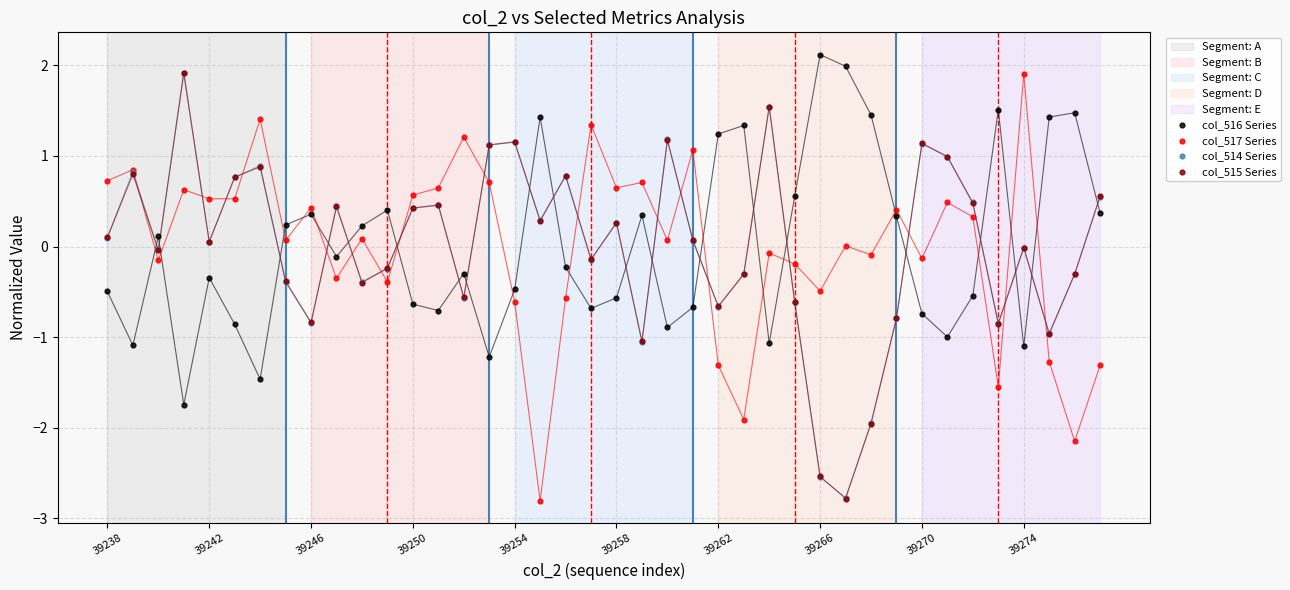

What are all the series names shown in the legend?

col_516 Series, col_517 Series, col_514 Series, col_515 Series